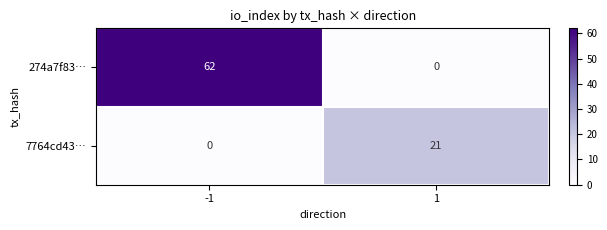

Is the value of 7764cd43… at 1 greater than the value of 274a7f83… at 1?

Yes